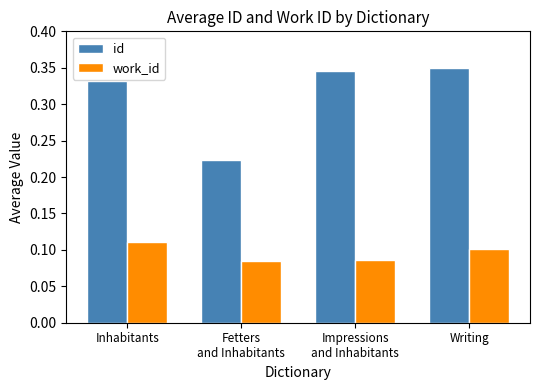

Is the value of work_id at Impressions
and Inhabitants greater than the value of id at Impressions
and Inhabitants?

No